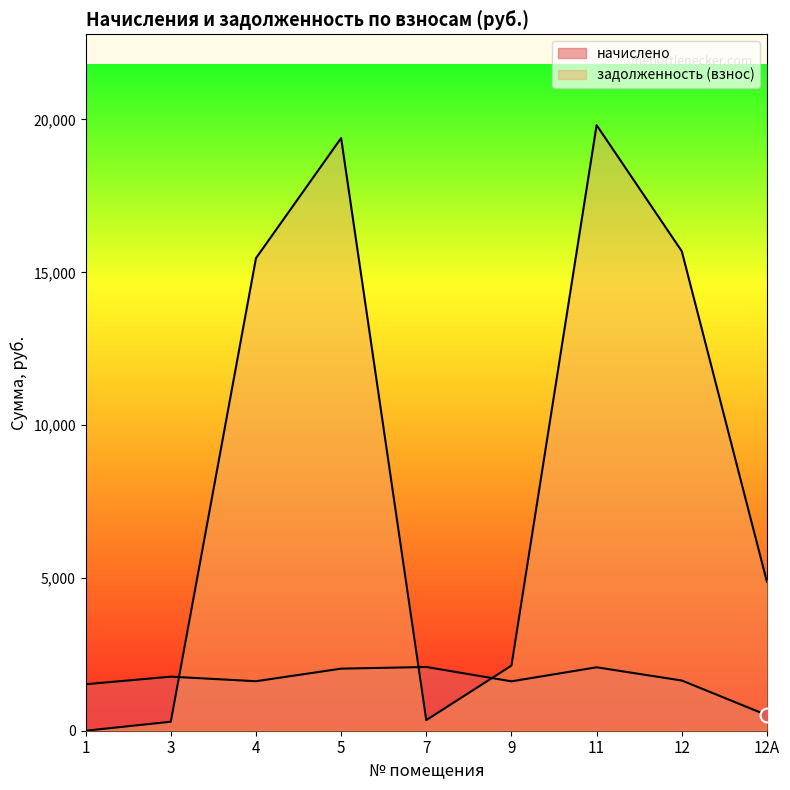

What is the difference between the second highest and minimum values in the задолженность (взнос) series?

19393.0